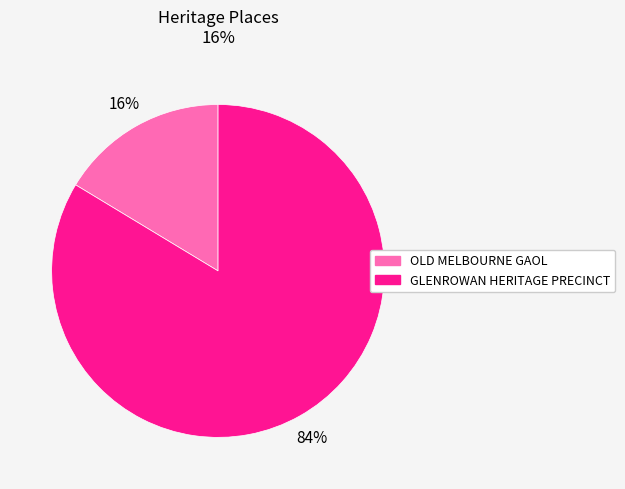

Count the number of slices in the pie.

2